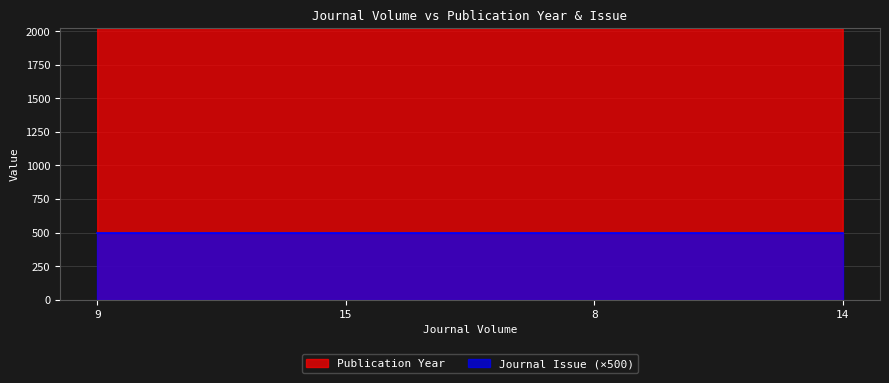

What is the average value?

2022